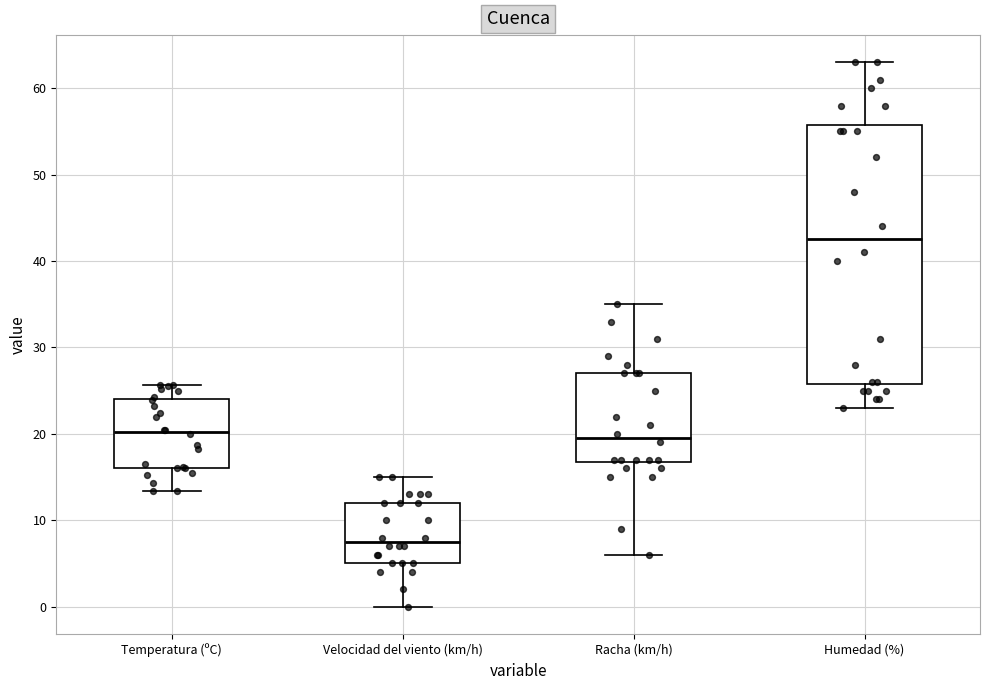

Which box's median line is the lowest?

Velocidad del viento (km/h)